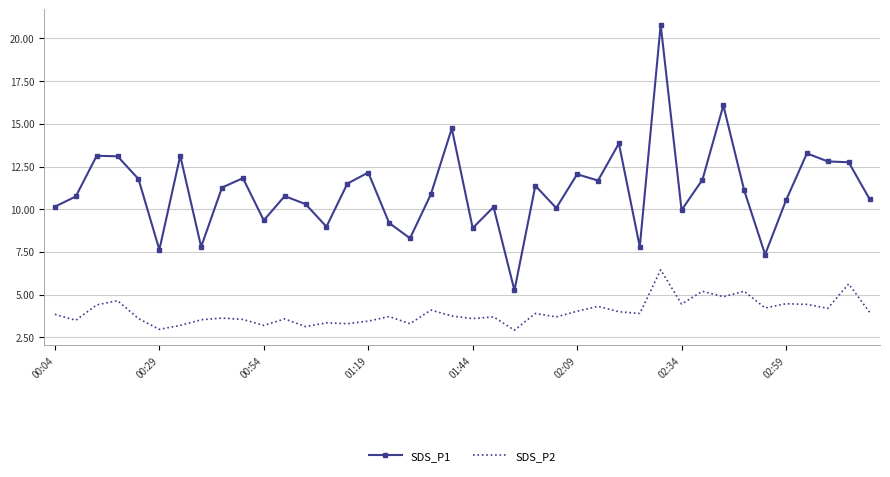

What is the difference between the maximum and minimum values in the SDS_P2 series?

3.5